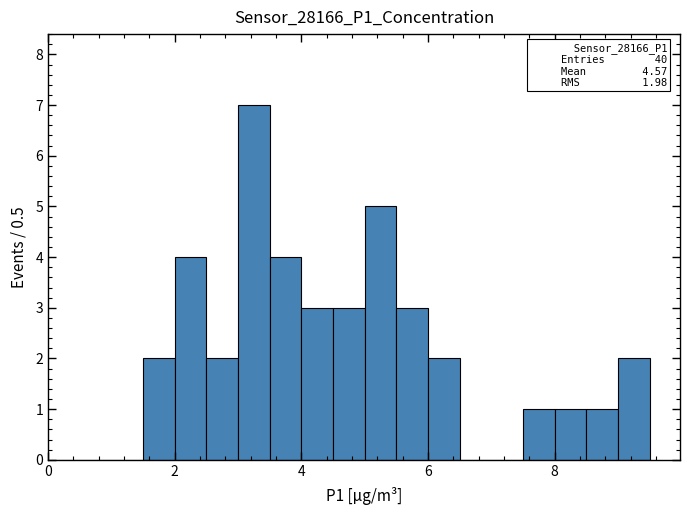

Read against the x-axis, roughly where is the centre of the tallest bar?

3.2